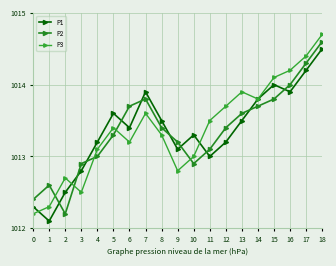

Is this an area chart (filled region under the line)?

No